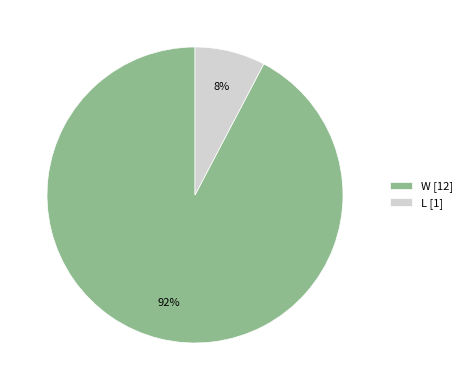

Which has a higher value, W or L?

W